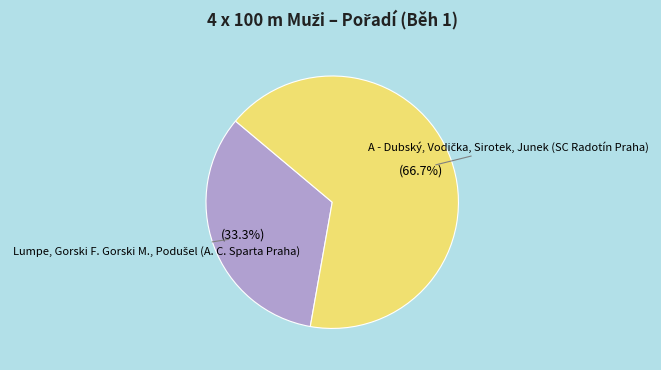

Does any single category account for the majority?

Yes